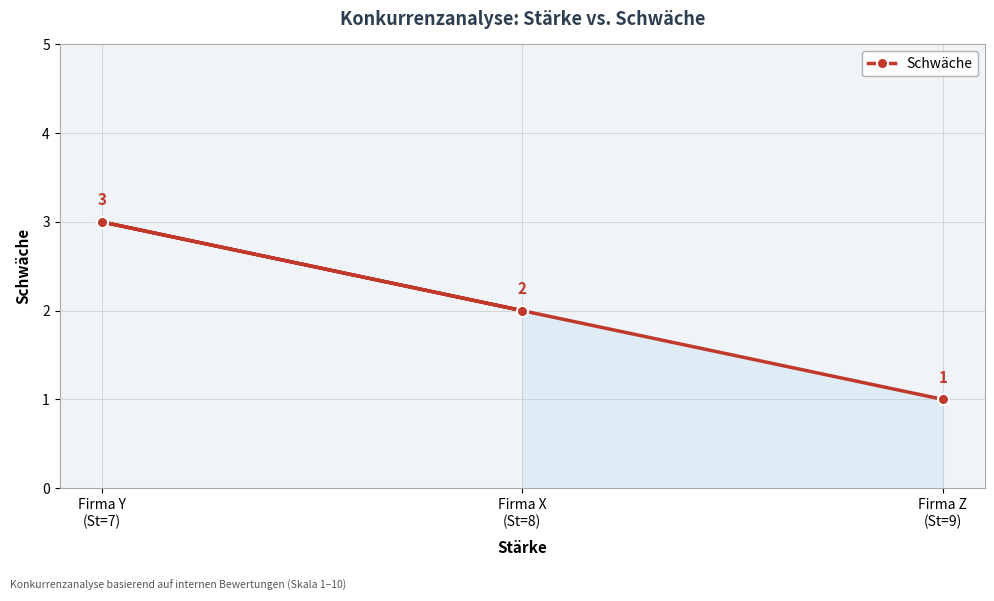

Where is the data nearest to the value 2?

Firma X
(St=8)